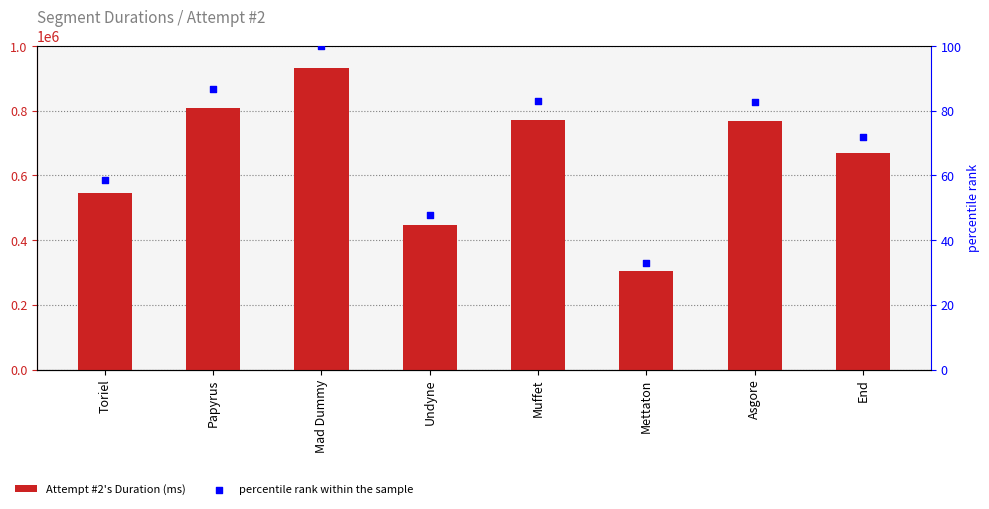

Which series contains the lowest Y value?

percentile rank within the sample